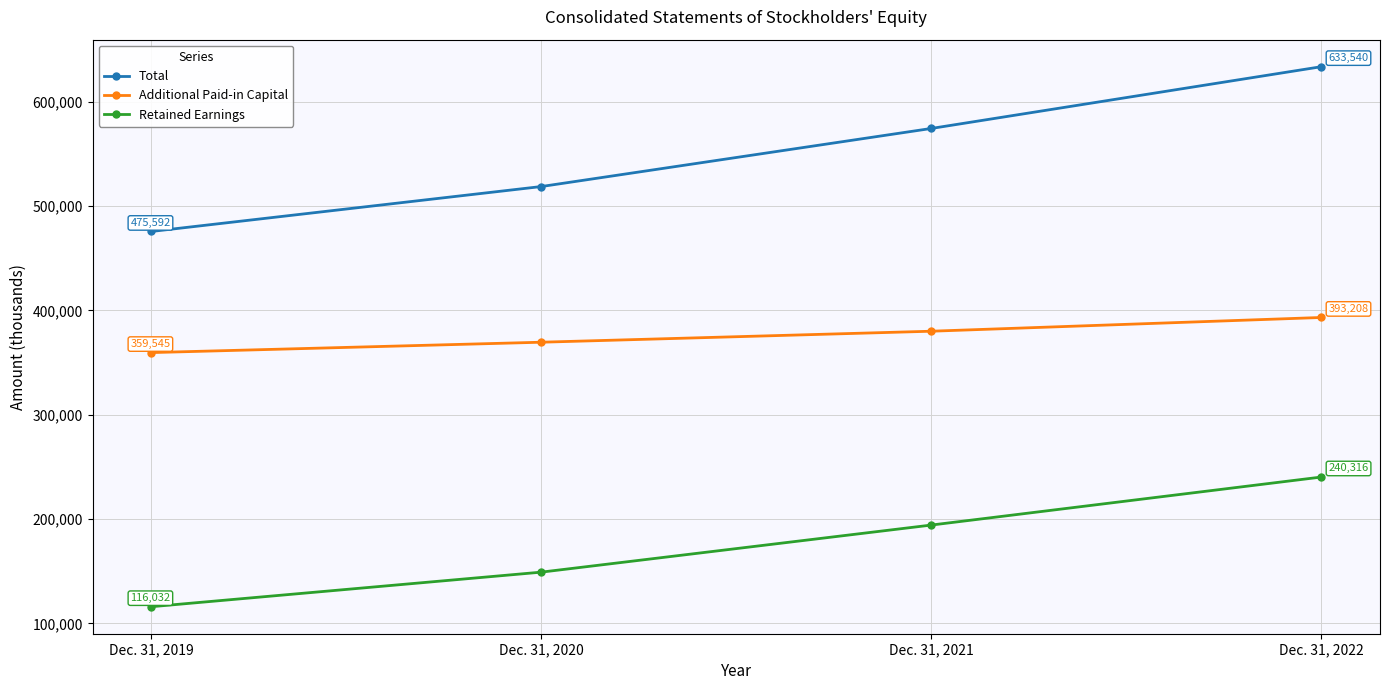

True or false: Retained Earnings and Additional Paid-in Capital cross at least once.

False